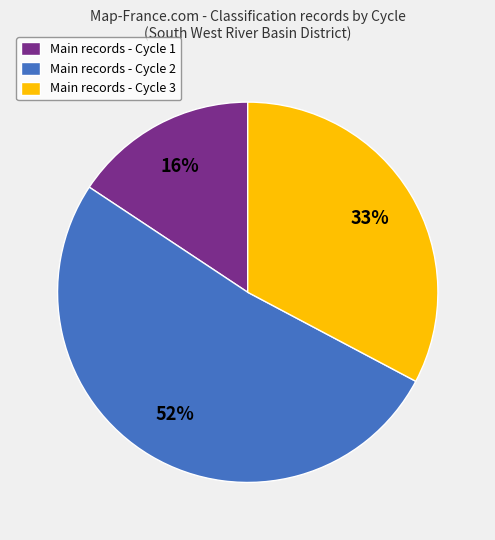

To the nearest percent, what is the difference between the largest and smallest slice percentages?

36%